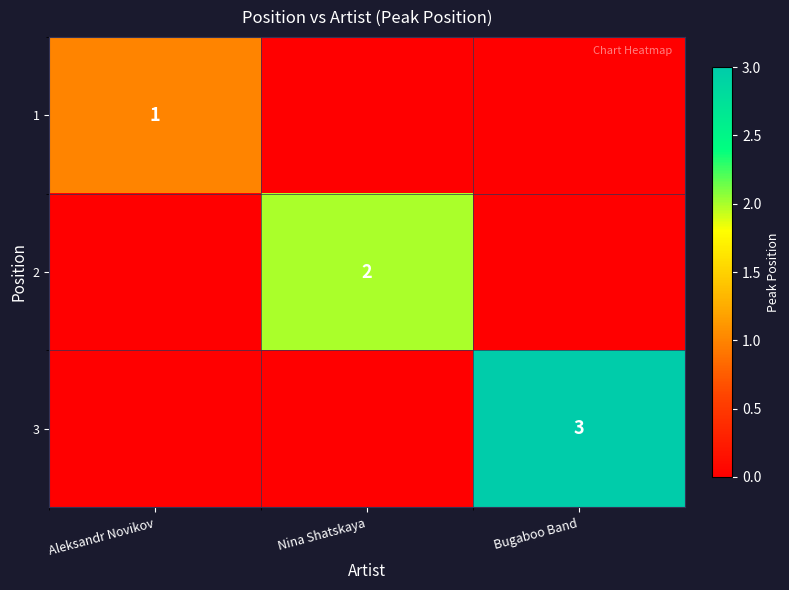

What is the maximum value shown in the chart?

3